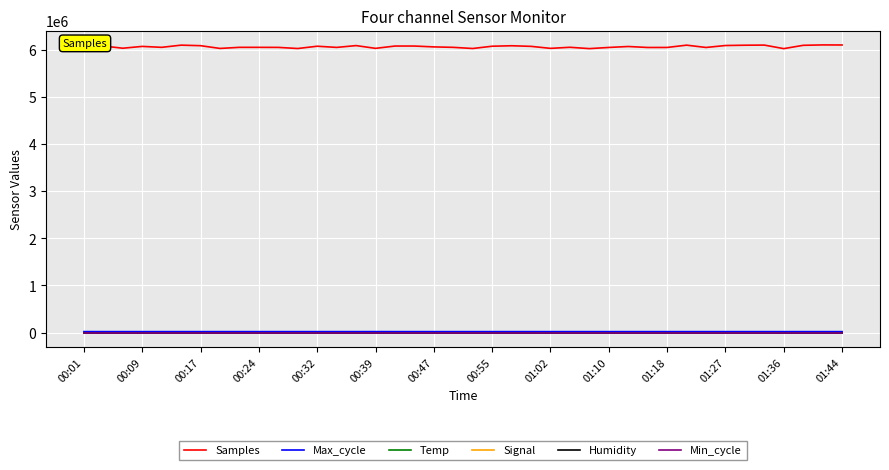

What is the greatest value displayed?

6097254.0